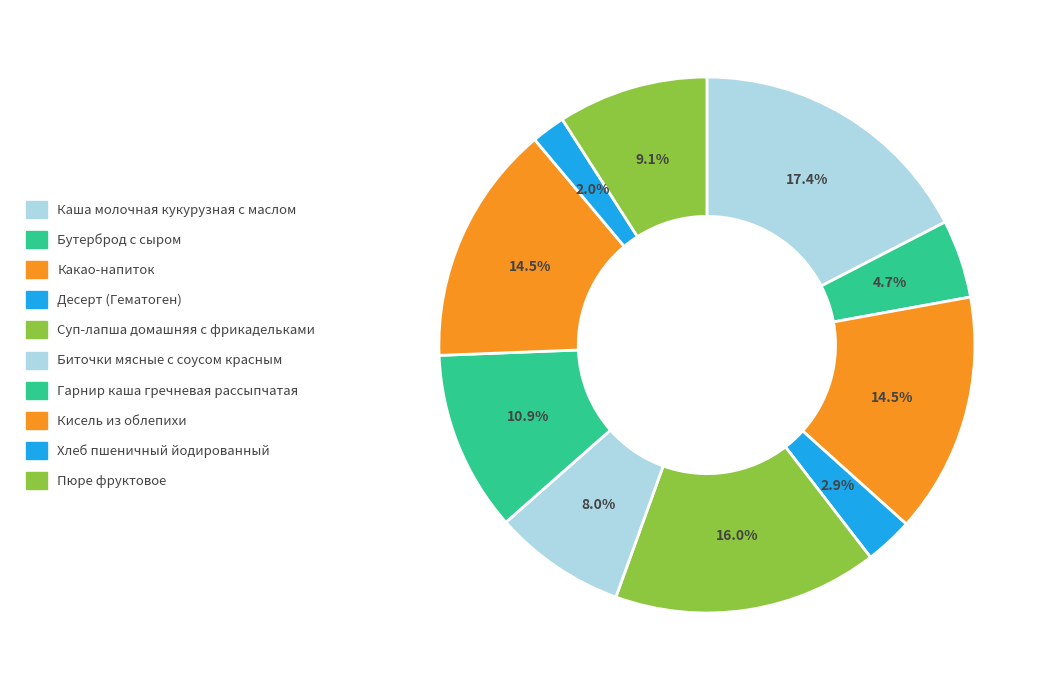

Count the number of slices in the pie.

10